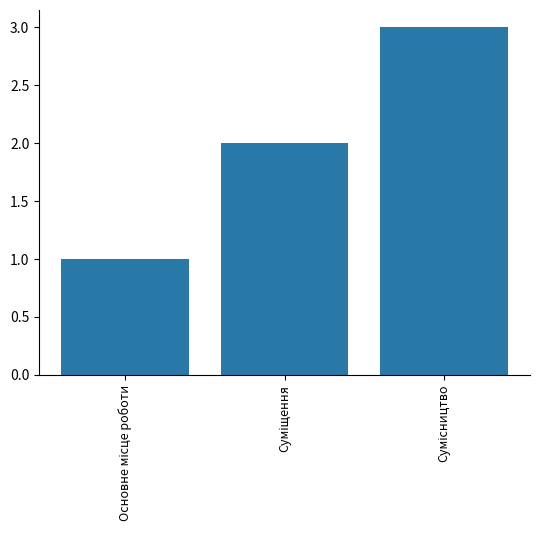

What is the minimum value shown in the chart?

1